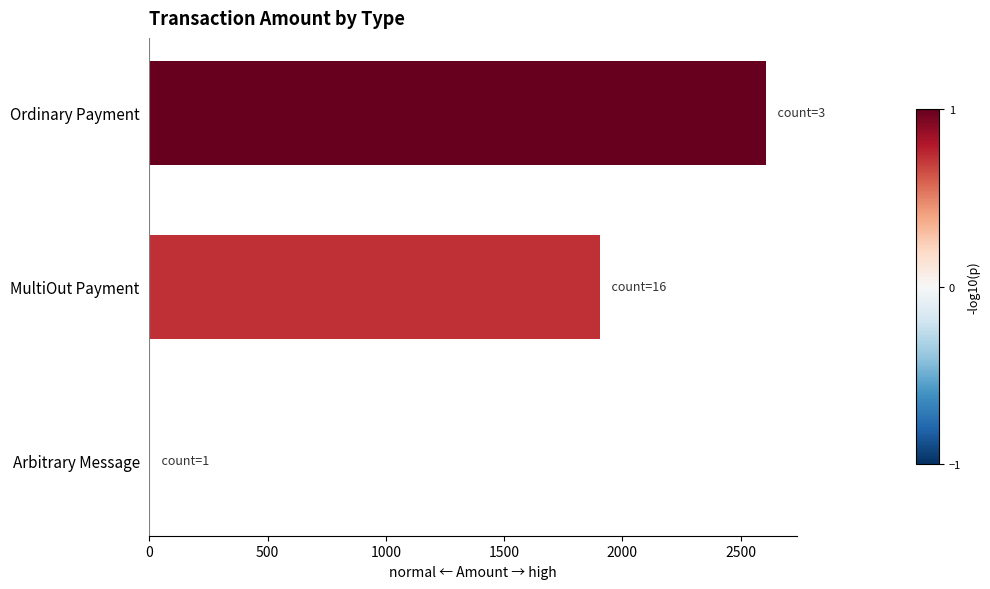

What is the sum of all values?

4512.3